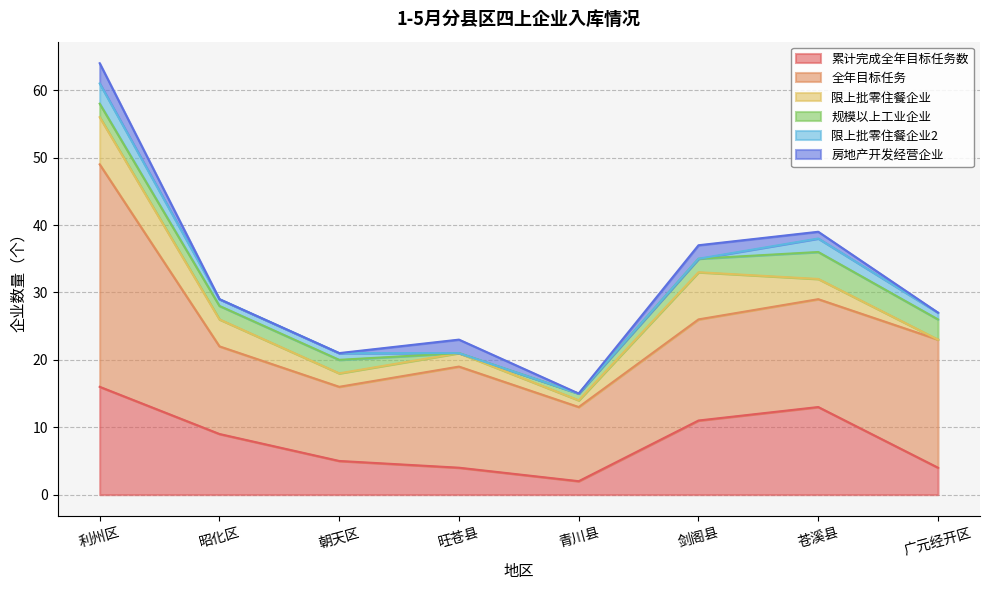

Reading left to right, extract all data points from this chart.

累计完成全年目标任务数: 16	9	5	4	2	11	13	4
全年目标任务: 33	13	11	15	11	15	16	19
限上批零住餐企业: 7	4	2	2	1	7	3	0
规模以上工业企业: 2	2	2	0	1	2	4	3
限上批零住餐企业2: 3	1	1	0	0	0	2	1
房地产开发经营企业: 3	0	0	2	0	2	1	0